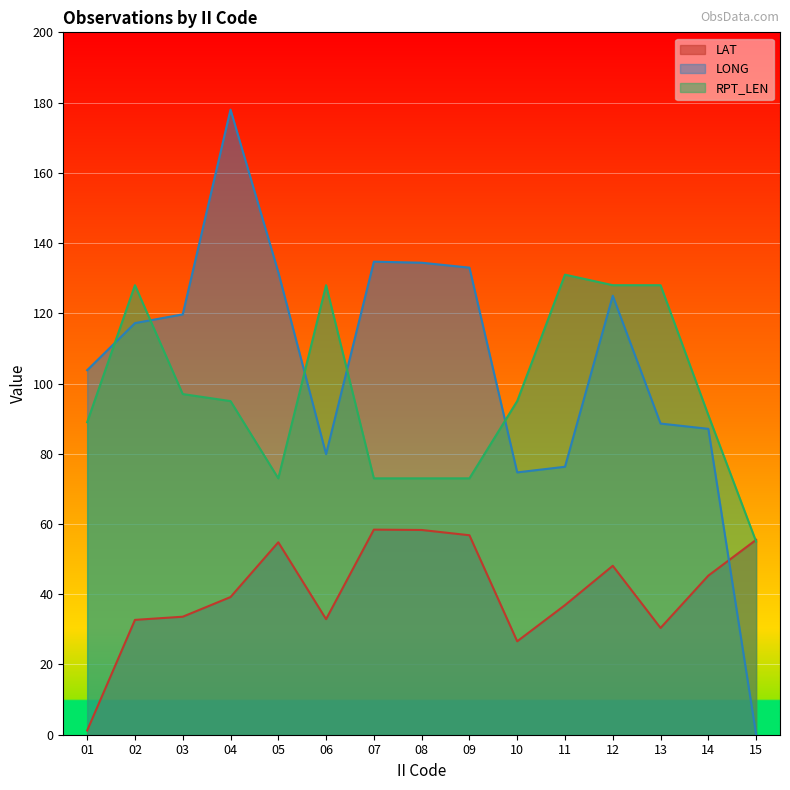

The LAT series shows 56.8 at 09. True or false?

True